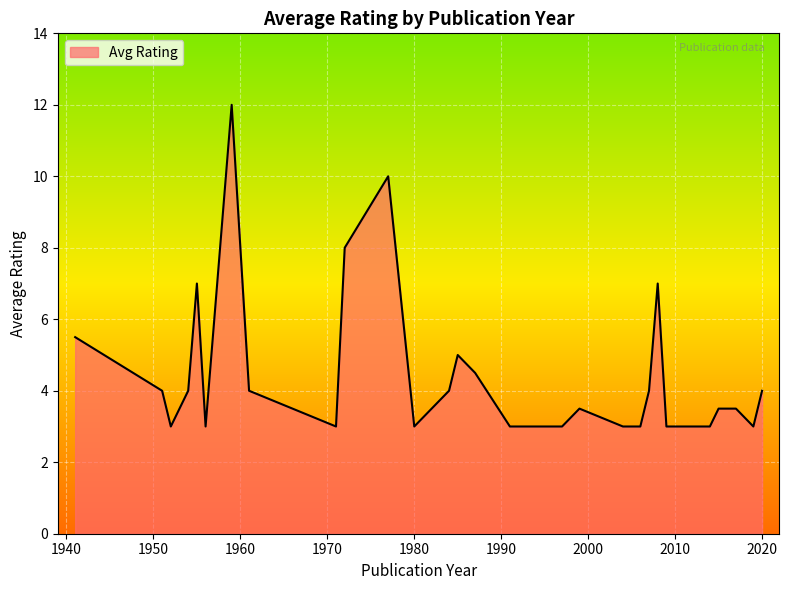

What is the greatest value displayed?

12.0